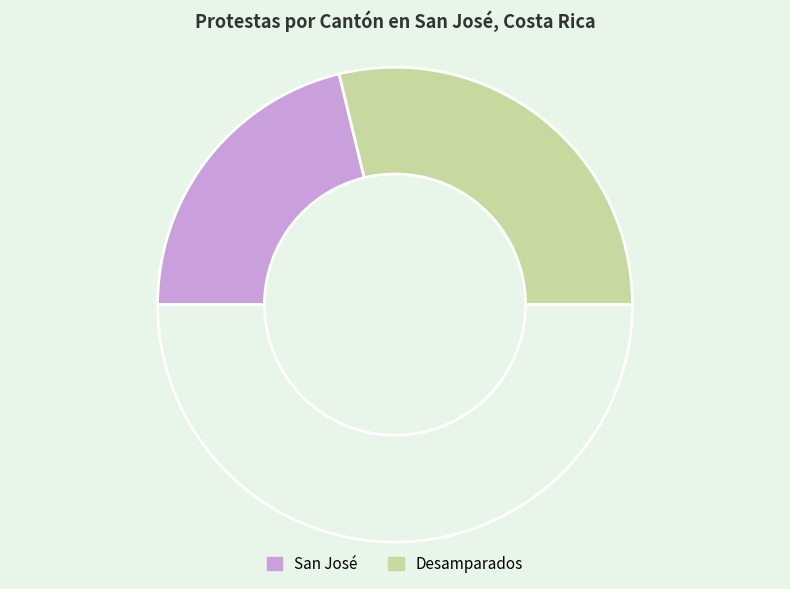

Which category has the smallest portion of the pie?

San José